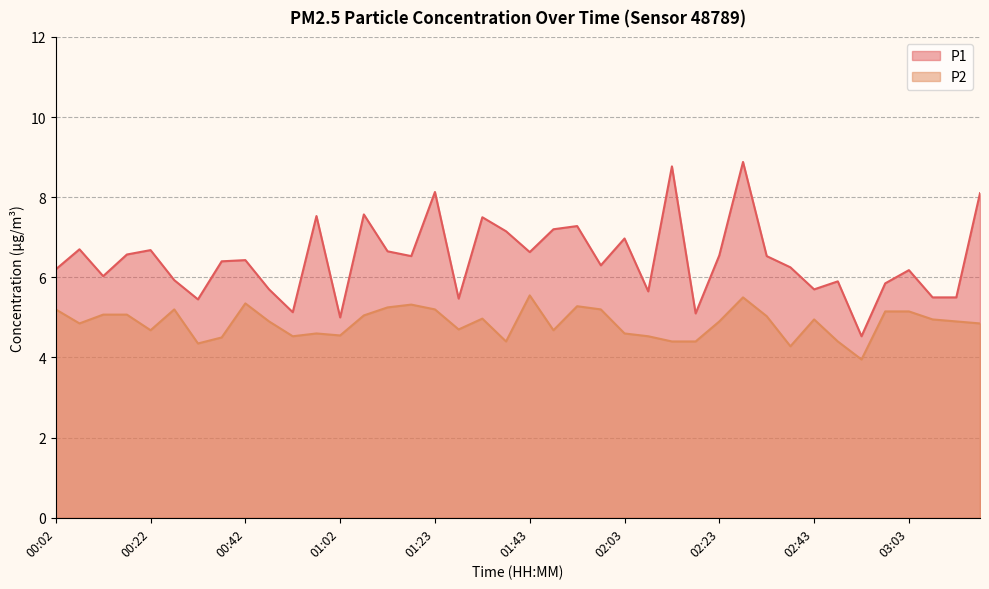

List the labels in order of P1 value, smallest first.

02:53, 01:02, 02:18, 00:52, 00:32, 01:28, 03:08, 03:13, 02:08, 00:47, 02:43, 02:58, 02:48, 00:27, 00:12, 03:03, 00:02, 02:38, 01:58, 00:37, 00:42, 01:17, 02:33, 02:23, 00:17, 01:43, 01:12, 00:22, 00:07, 02:03, 01:38, 01:48, 01:53, 01:33, 00:57, 01:07, 03:18, 01:23, 02:13, 02:28